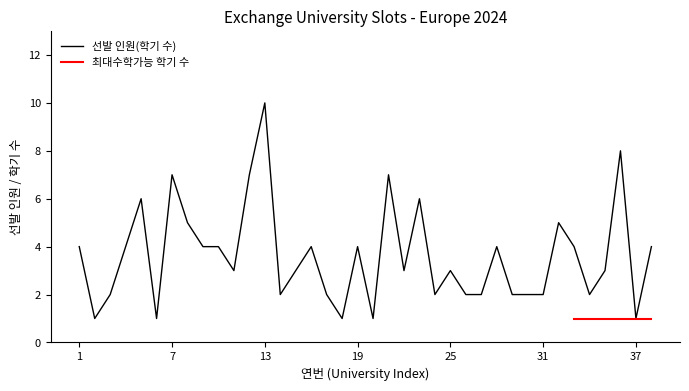

Does the chart display data point markers on the line(s)?

No